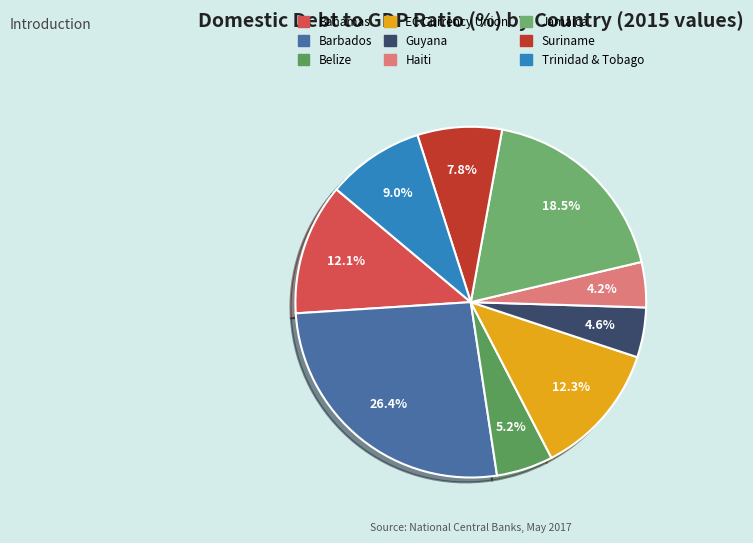

How many slices are in this pie chart?

9